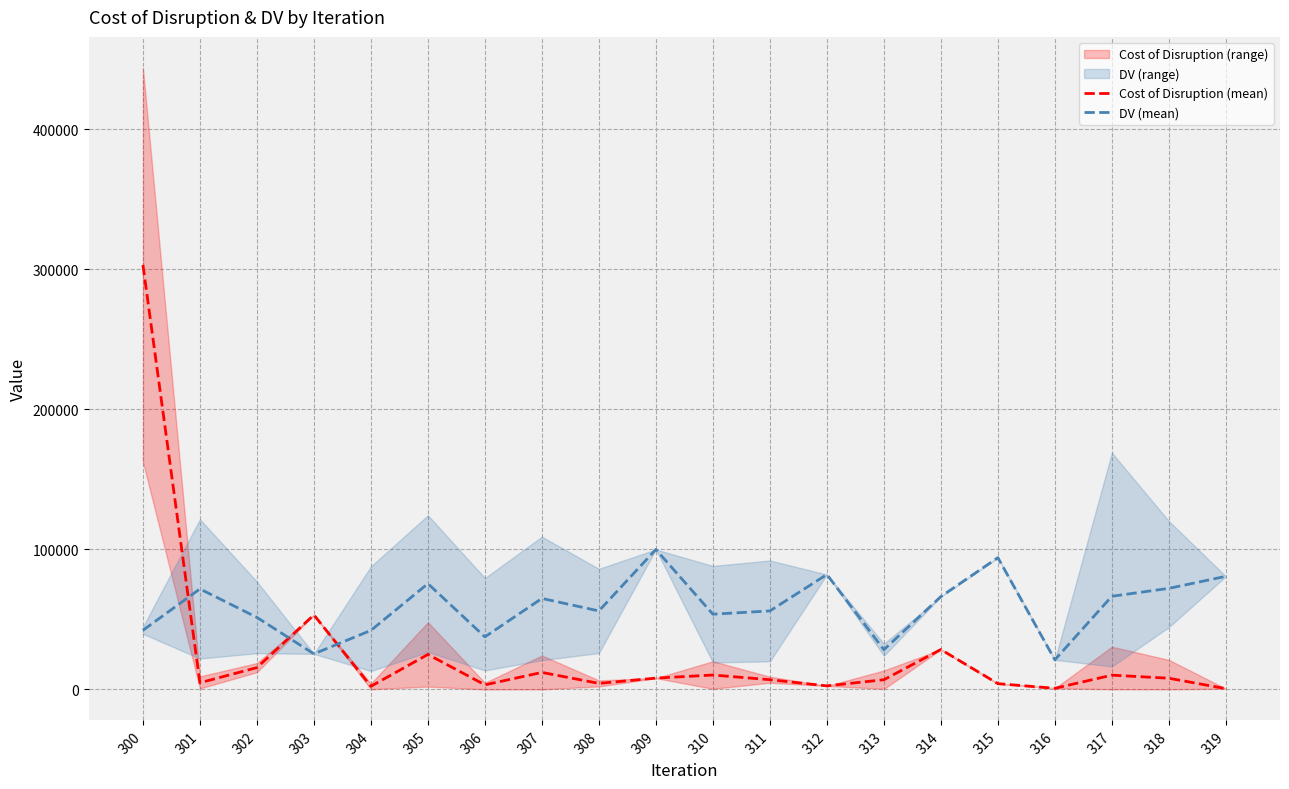

True or false: DV (mean) has more than 0 interior local peaks.

True